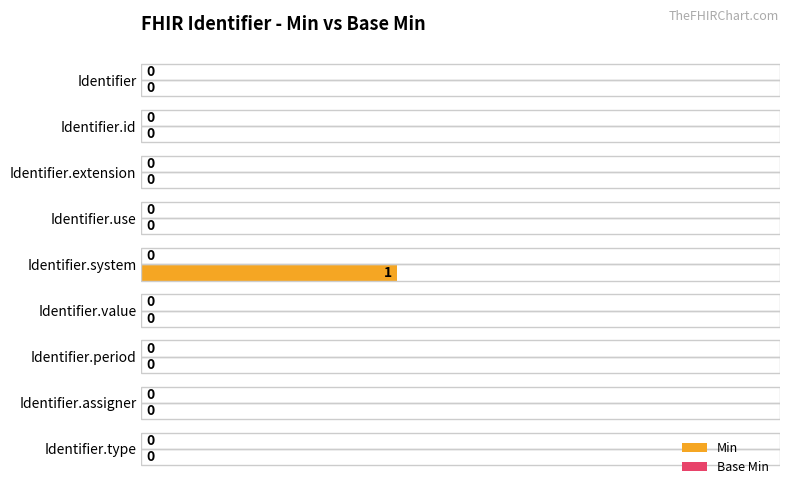

Is it true that the value at Identifier.id is 1?

False